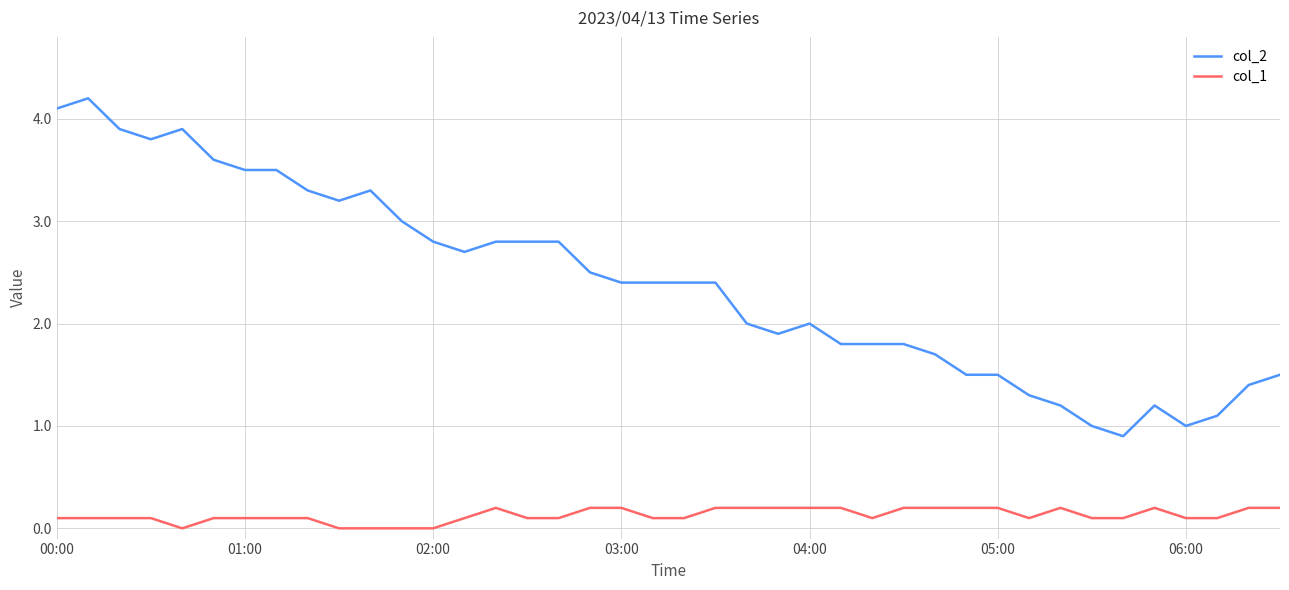

At how many categories does at least one series exceed 0?

40